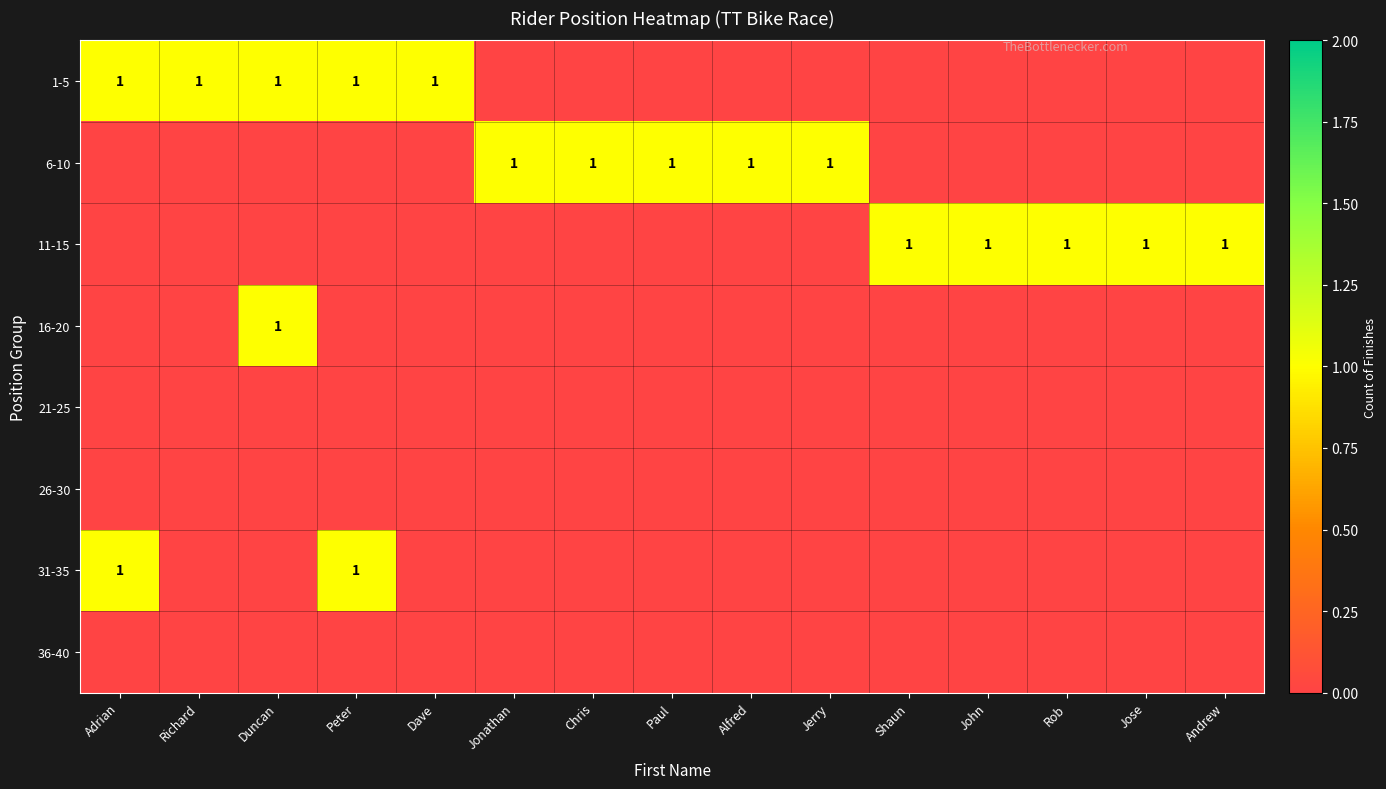

At which category does the chart reach its minimum across all series?

Jonathan